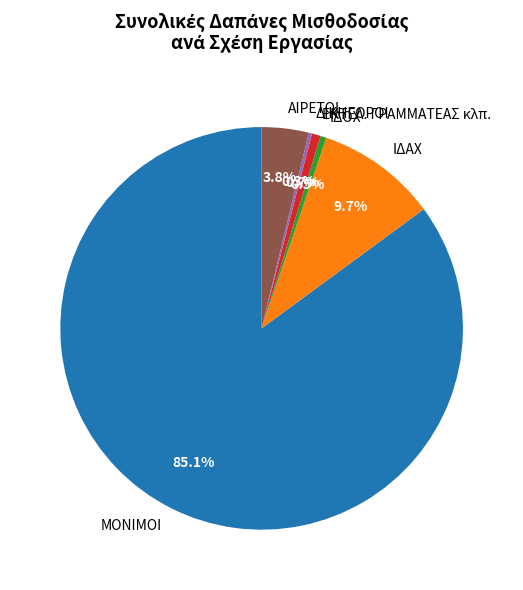

Is there any slice that represents more than half of the pie?

Yes